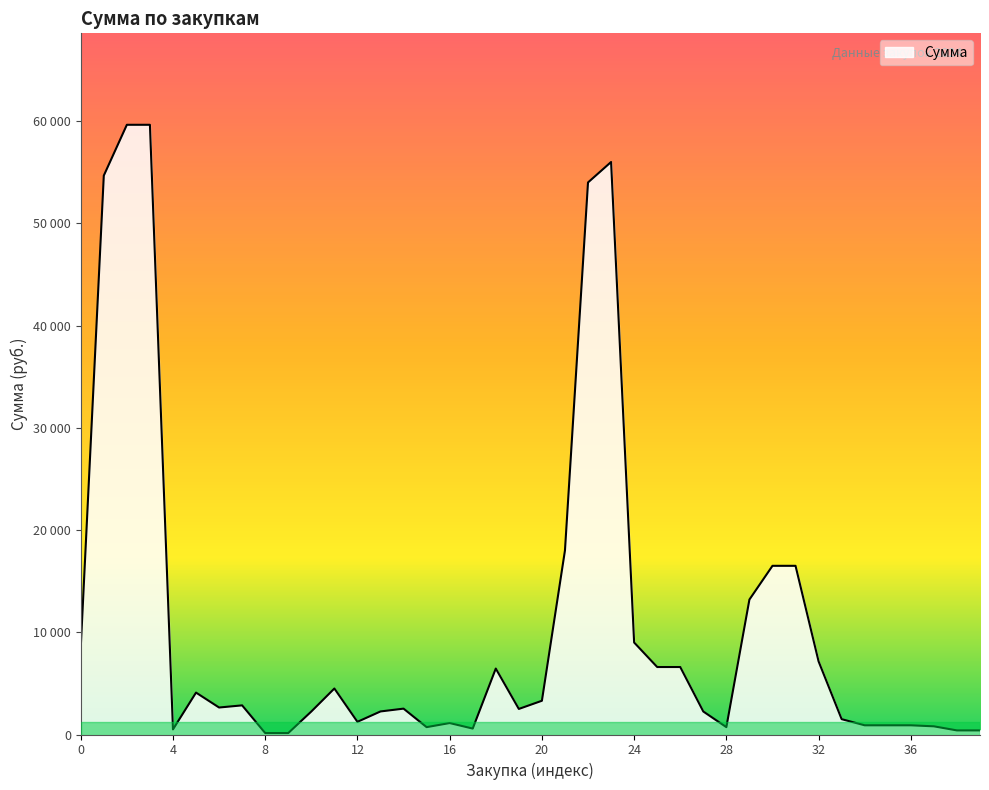

What is the maximum value shown in the chart?

59640